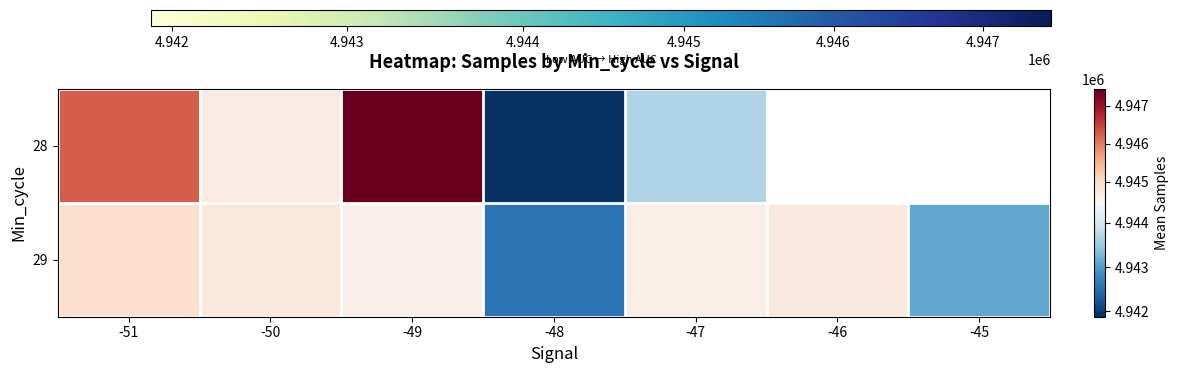

What is the difference between the 29 values at -51 and -49?

358.5